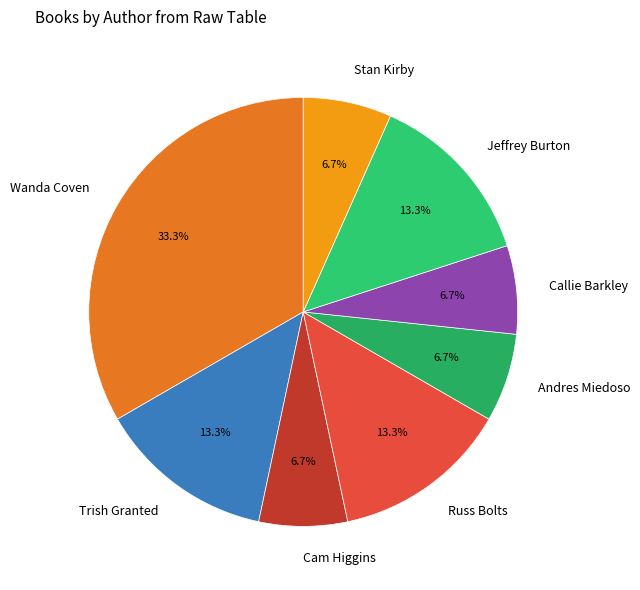

Which slice is the largest?

Wanda Coven